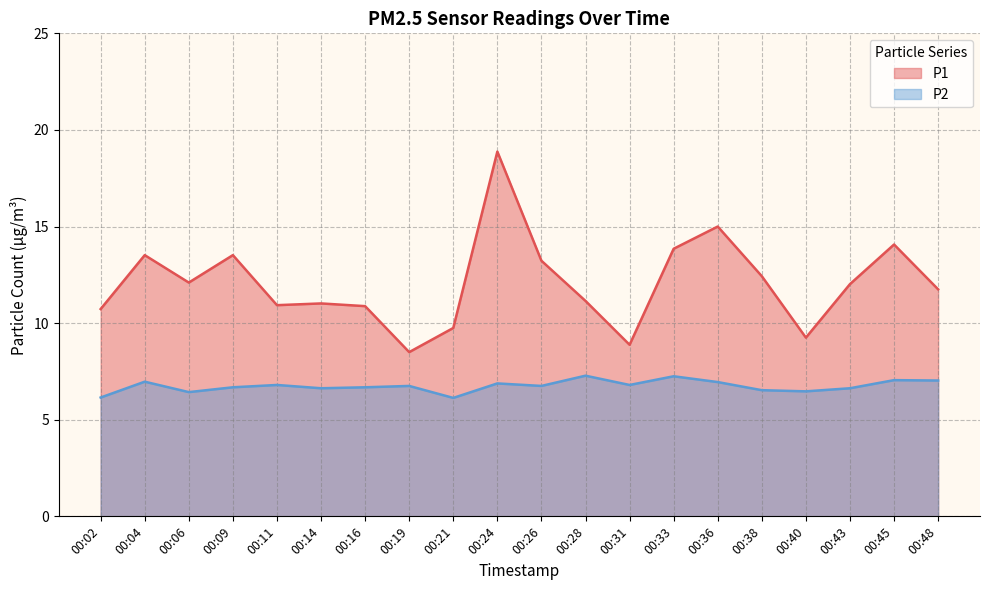

At 00:24, list the series in order from smallest to largest.

P2, P1